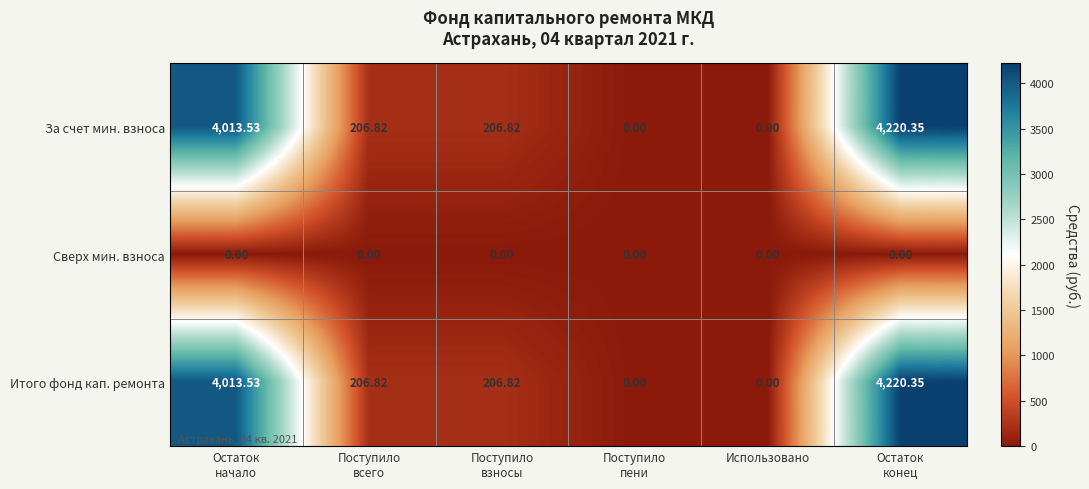

What is the spread (max minus min) of values at Поступило
всего?

206.8